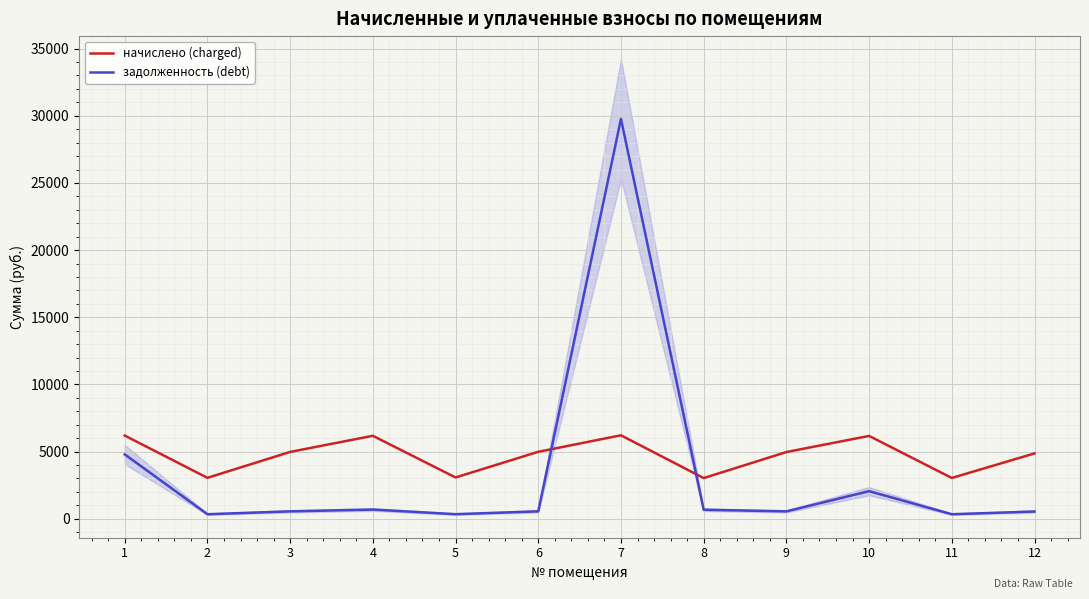

Is it true that начислено (charged) equals 3588.2 at 4?

False